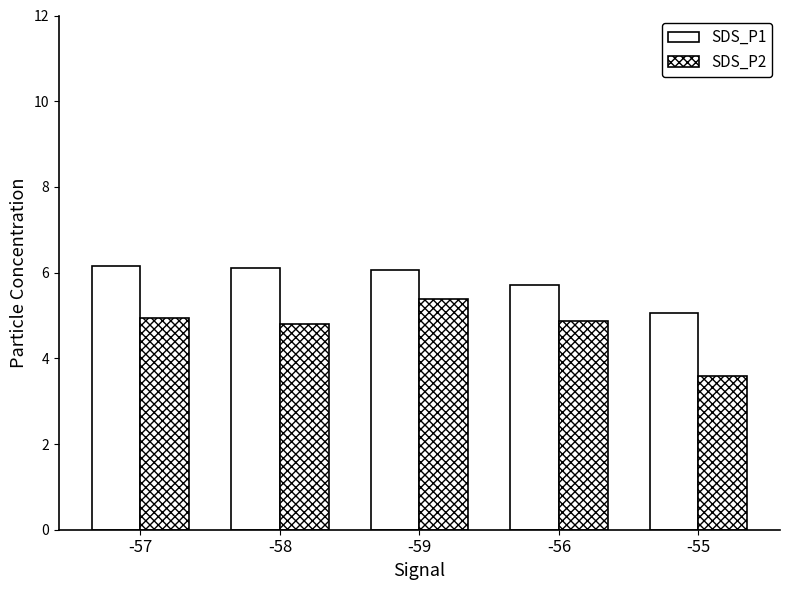

What is the difference between the maximum and second lowest values in the SDS_P2 series?

0.6